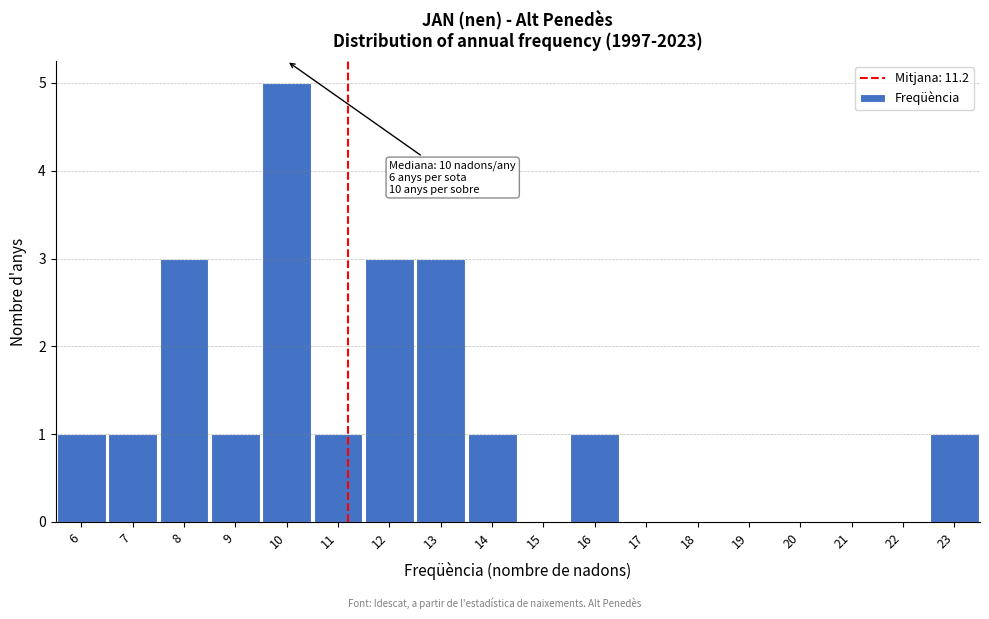

Which range on the x-axis has the tallest bar?

9.5 to 10.5